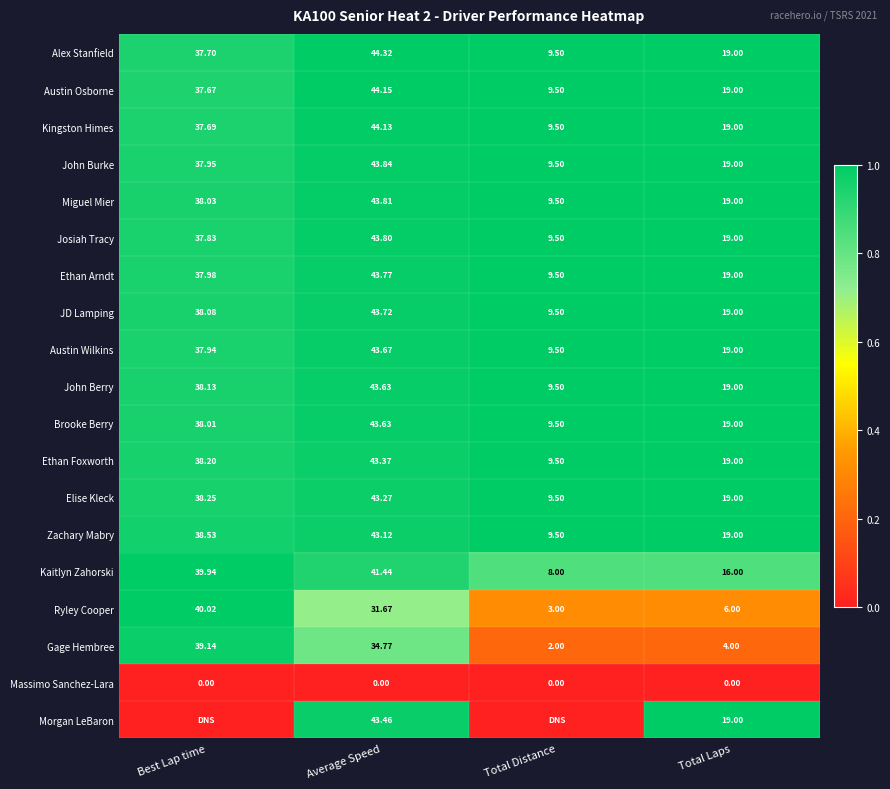

The value of Zachary Mabry at Total Distance is 0.7. True or false?

False